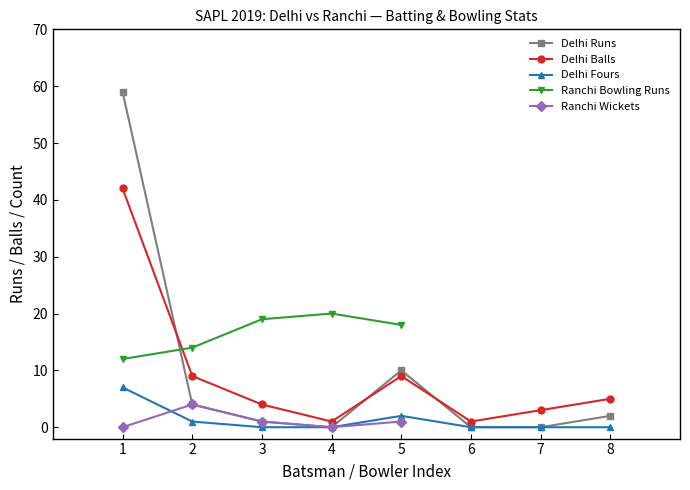

Which series has the largest total across all categories?

Ranchi Bowler Runs